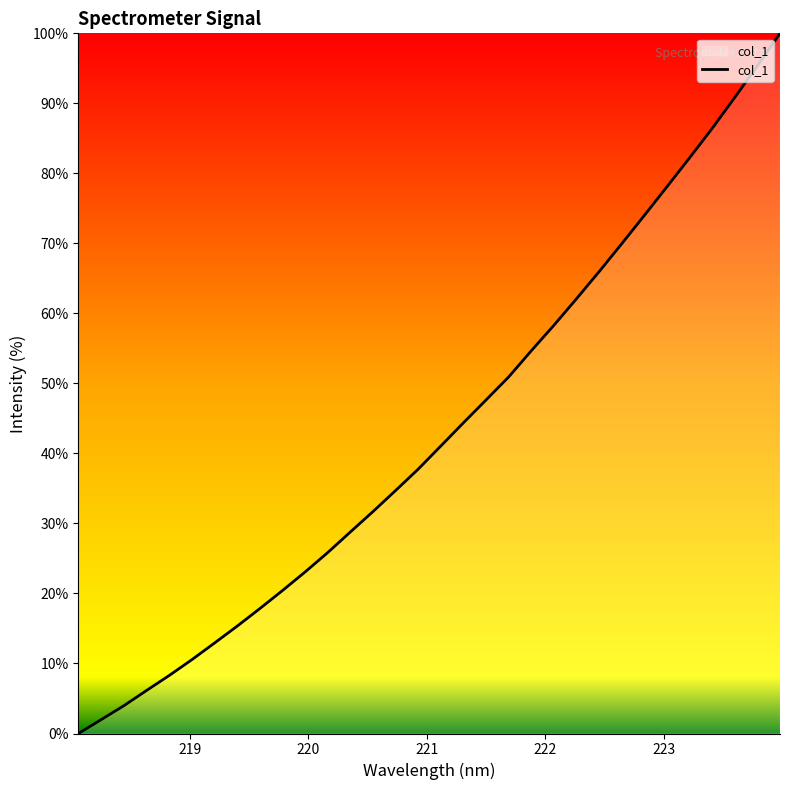

What is the maximum value shown in the chart?

100.0